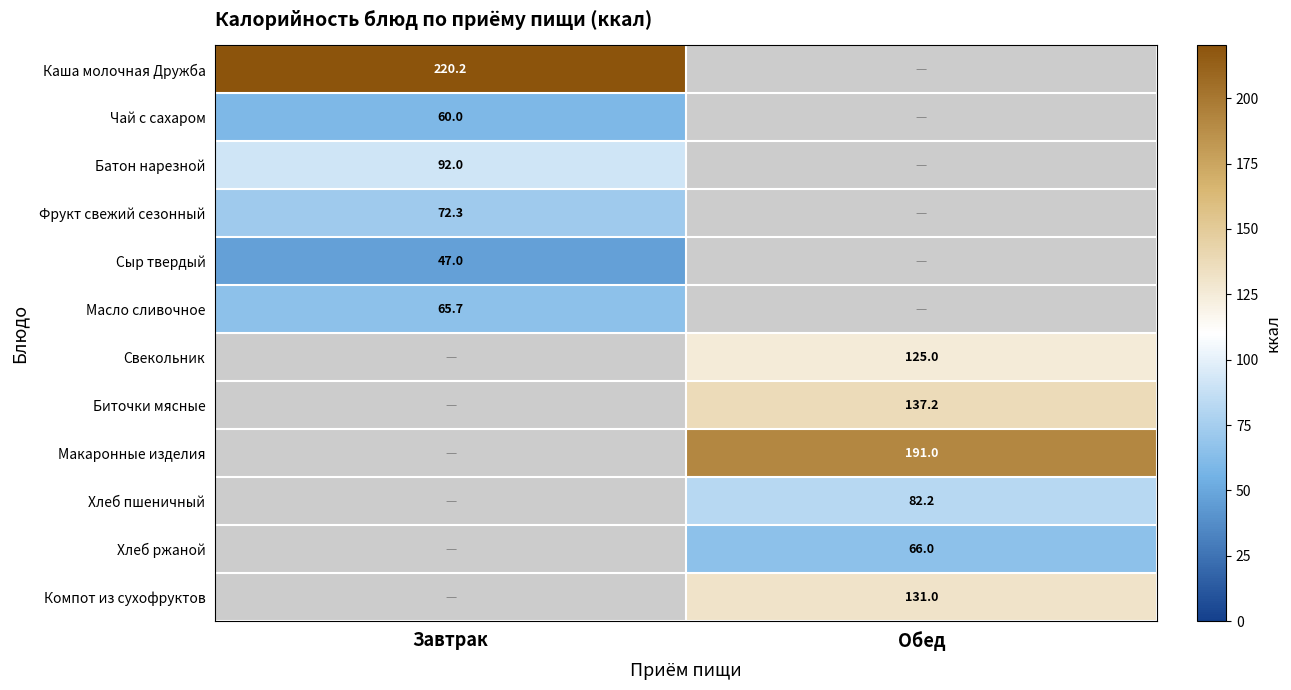

The value of Макаронные изделия at Обед is 314.2. True or false?

False